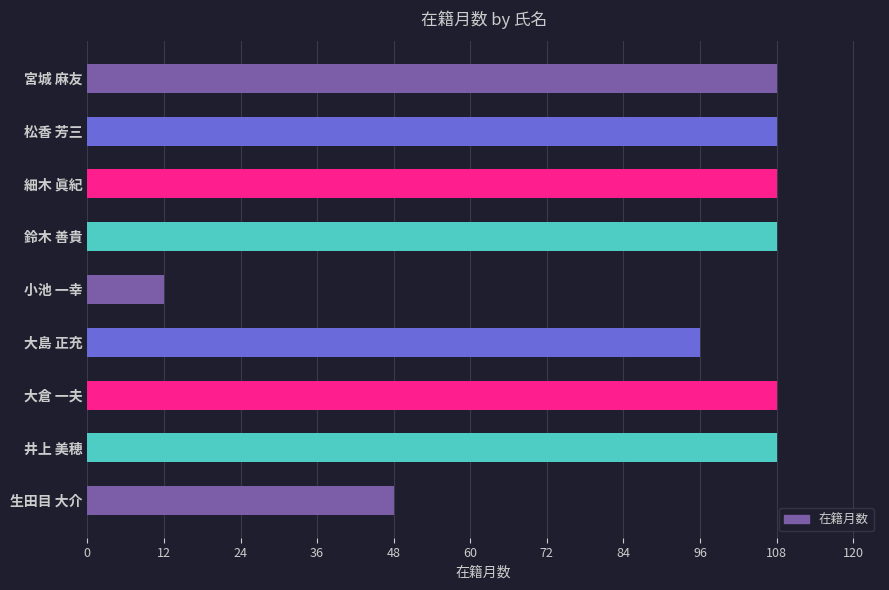

What is the greatest value displayed?

108